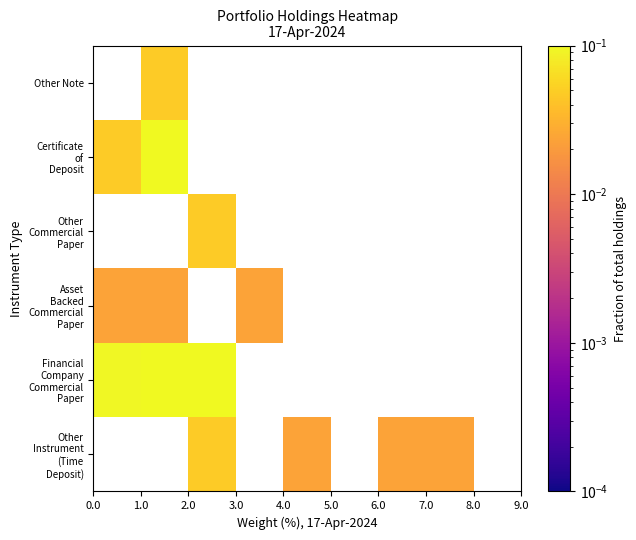

Rank the series by their maximum value, from lowest to highest.

Asset Backed Commercial Paper, Other Commercial Paper, Certificate of Deposit, Other Note, Other Instrument (Time Deposit), Financial Company Commercial Paper